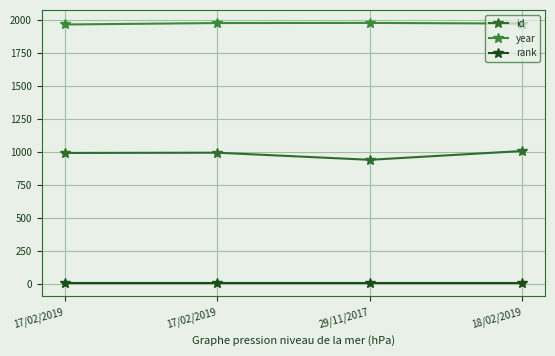

What is the lowest value of the id series?

939